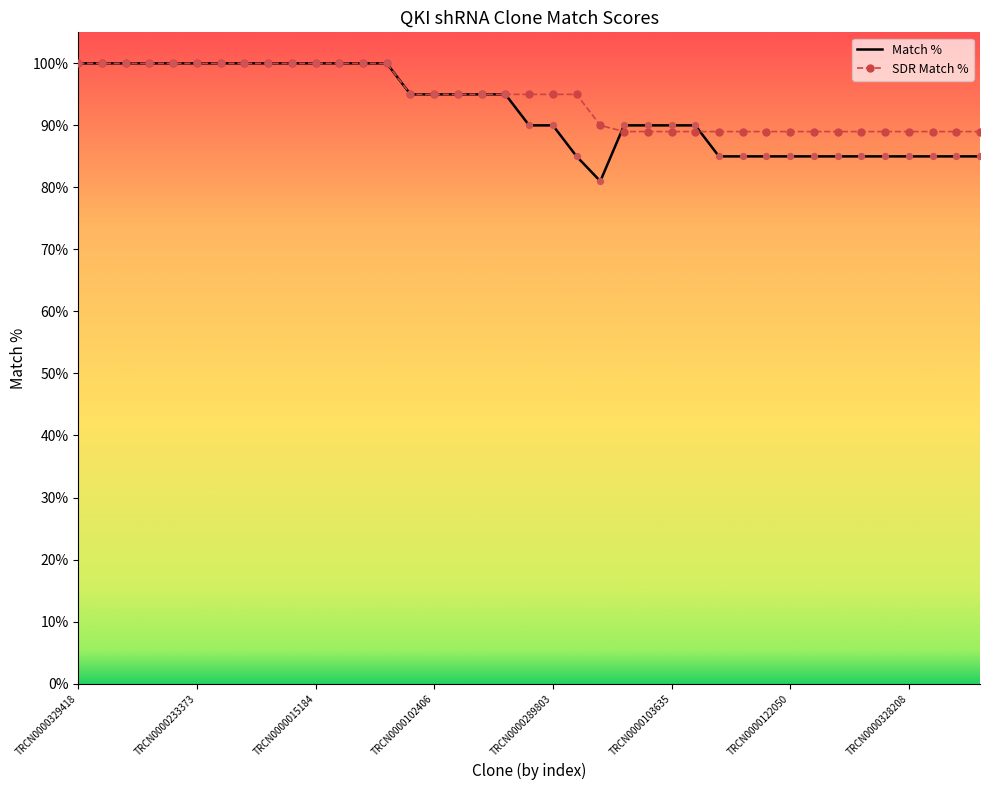

Which series has the largest range (max minus min)?

Match %